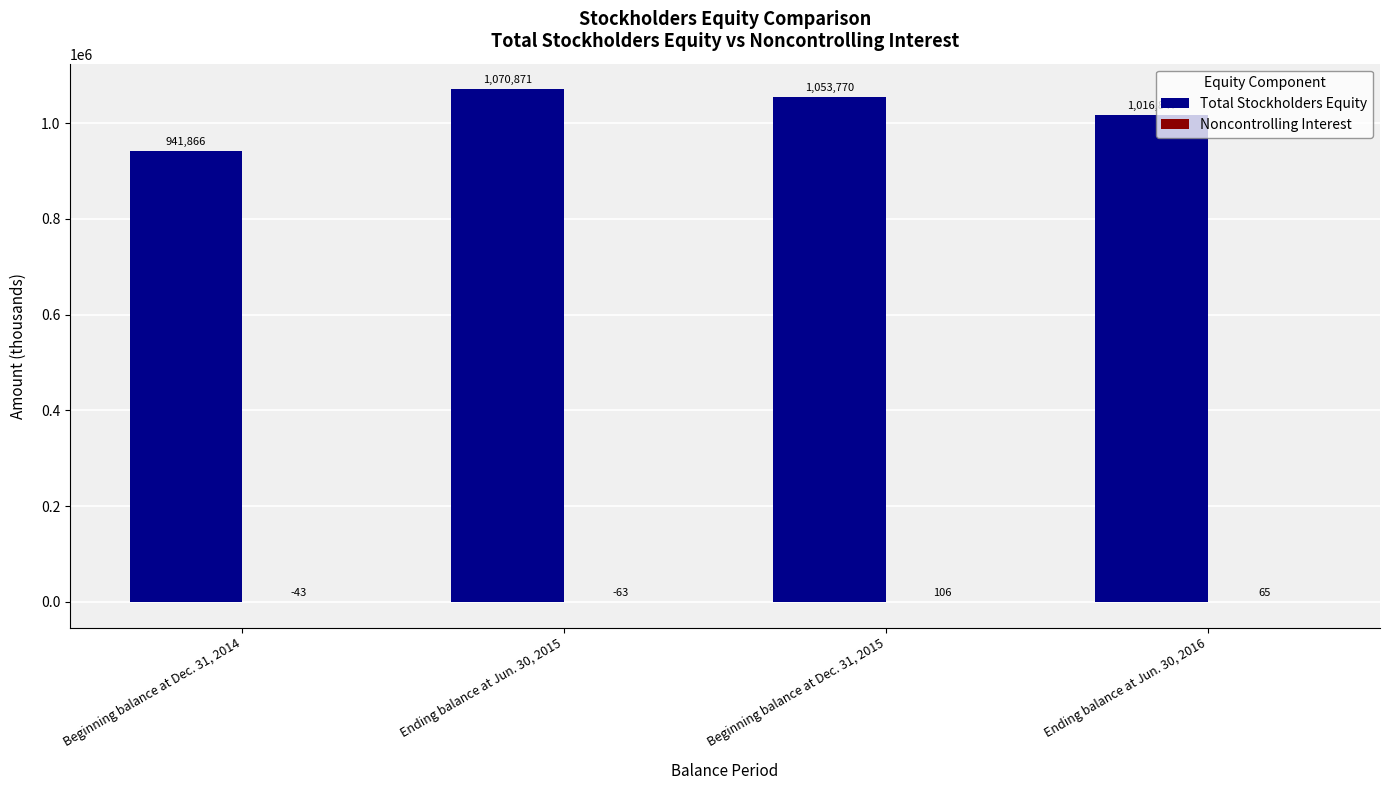

What is the total value across all series at Beginning balance at Dec. 31, 2014?

941823